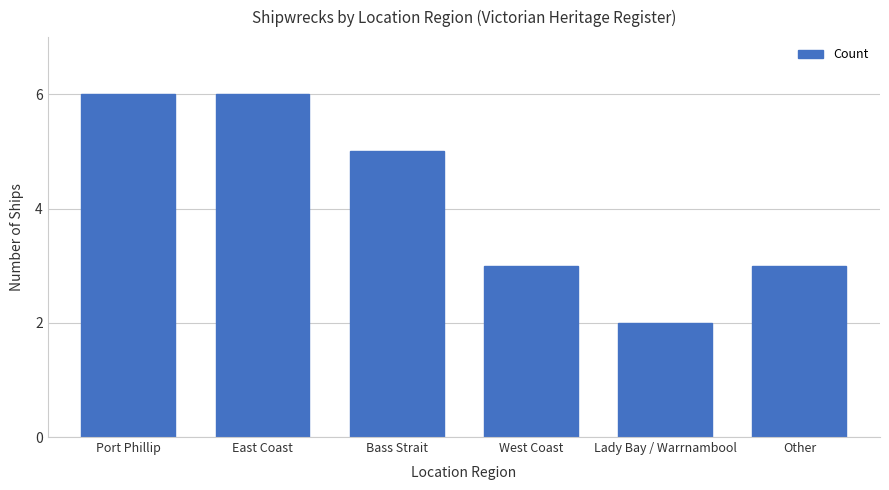

Reading right to left, transcribe all the data shown in this chart.

Other=3	Lady Bay / Warrnambool=2	West Coast=3	Bass Strait=5	East Coast=6	Port Phillip=6